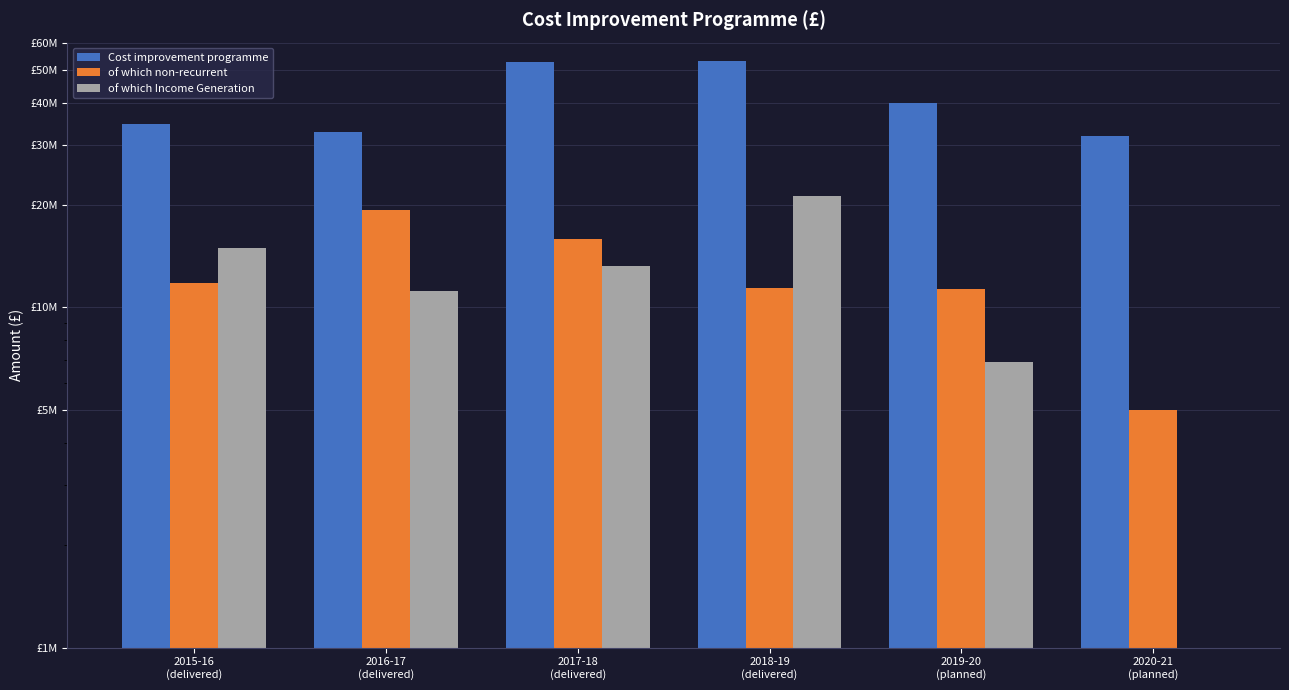

Which category has the lowest value in the of which Income Generation series?

2020-21
(planned)